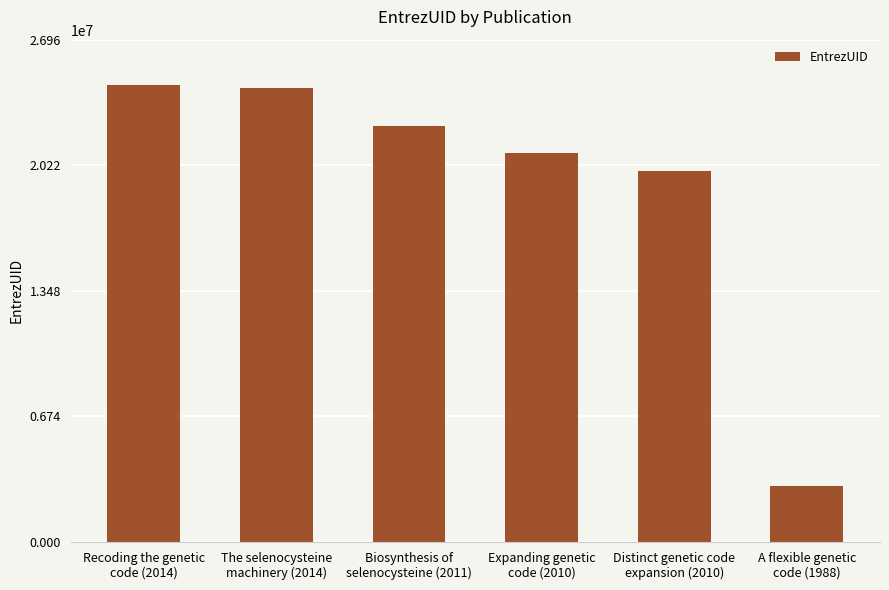

Reading left to right, what are all the values shown in this chart?

24511637	24376077	22332041	20873198	19903474	2978098